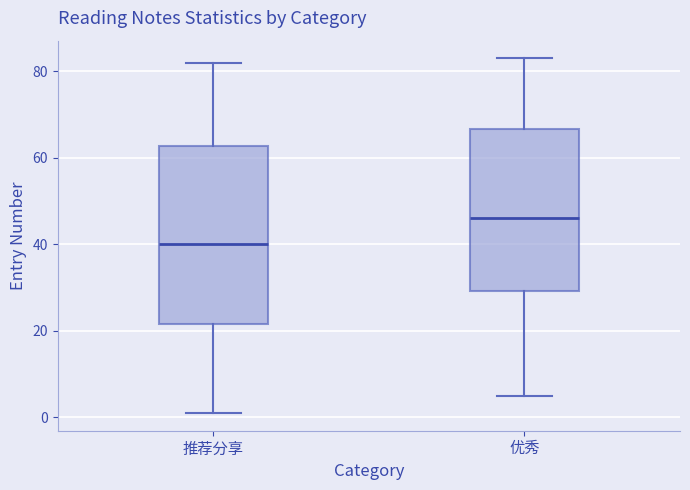

Where does the lower whisker of the box for 推荐分享 end on the y-axis? The values are not printed on the chart, so give them approximately, as read against the axis.

2